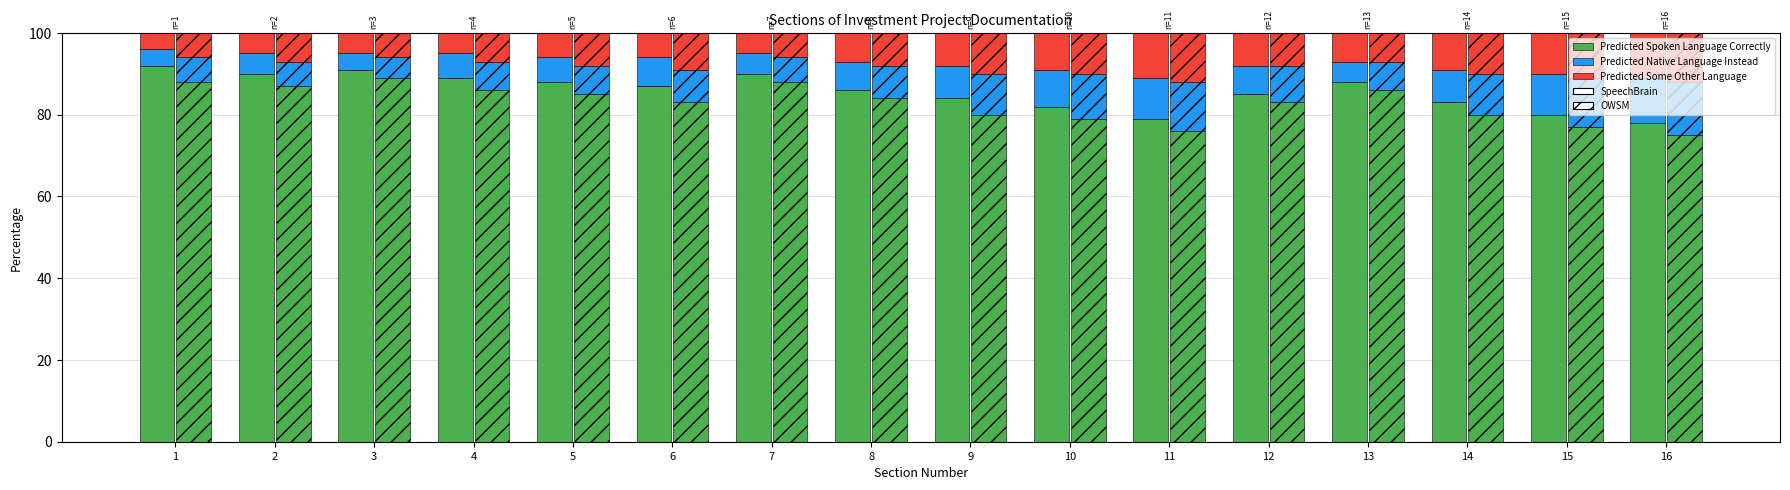

How many data points in Predicted Spoken Language Correctly are above 87?

7